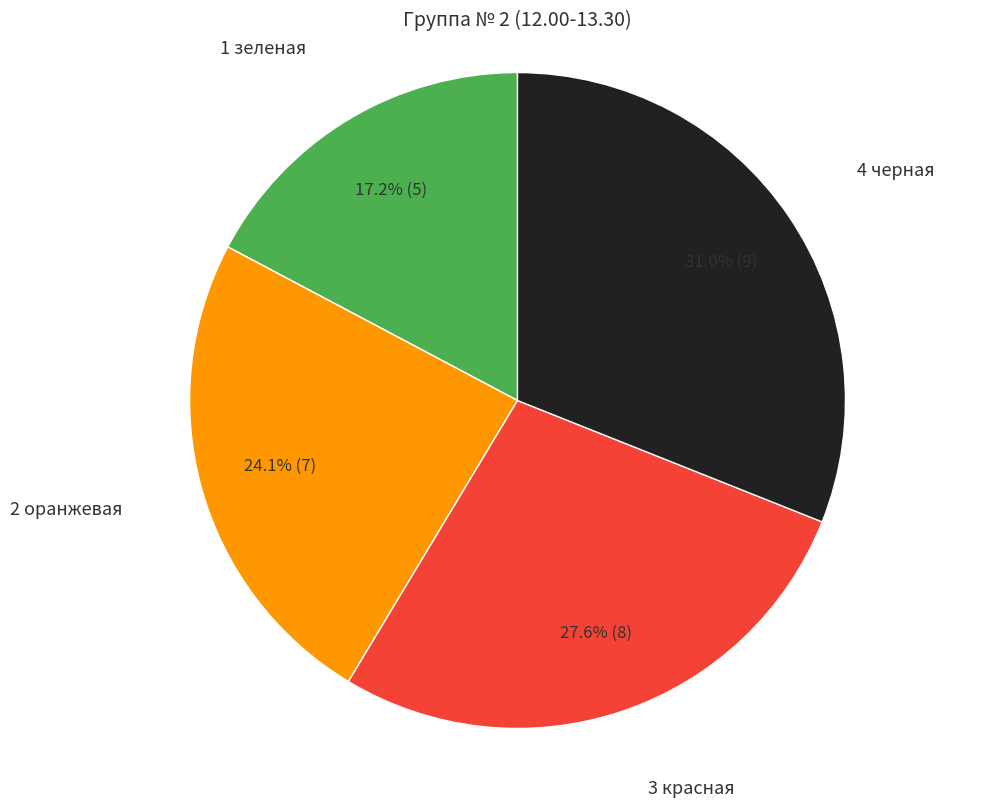

Does any single category account for the majority?

No